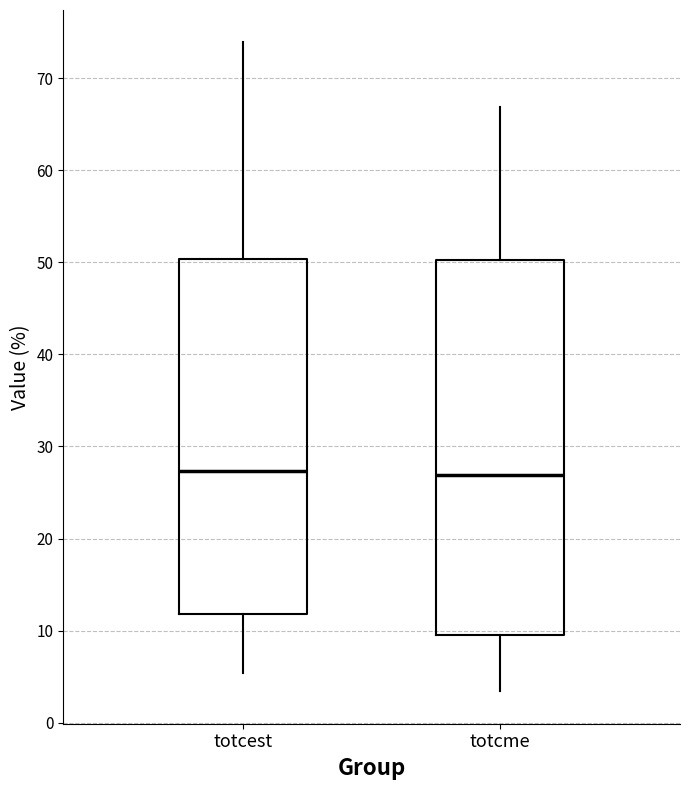

Reading left to right, read every box against the y-axis: the position of its median line, the range the box covers, and the ends of its whiskers. The values are not printed on the chart, so give them approximately, as read against the axis.

totcest: median 27, box 12 to 50, whiskers 5 to 74
totcme: median 27, box 9 to 50, whiskers 3 to 67